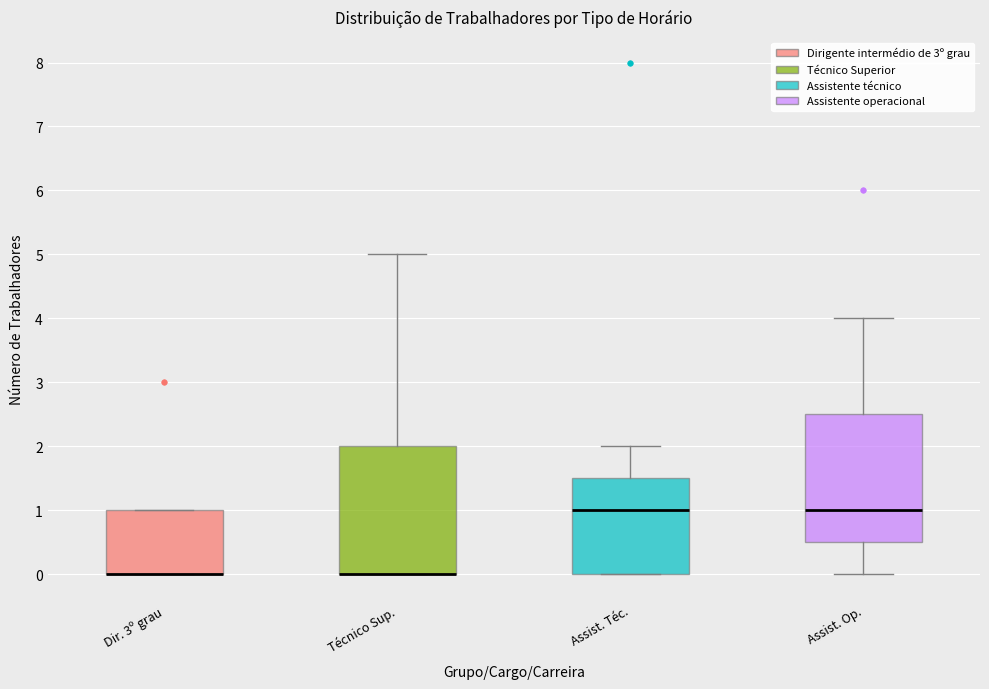

Reading left to right, transcribe this box plot: for each box, give where its median line is, the range the box spans, and where its two whiskers end, as read against the y-axis. The values are not printed on the chart, so give them approximately, as read against the axis.

Dir. 3º grau: median 0.0 (drawn on the box's lower edge), box 0.0 to 1.0, whiskers 0.0 to 1.0
Técnico Sup.: median 0.0 (drawn on the box's lower edge), box 0.0 to 2.0, whiskers 0.0 to 5.0
Assist. Téc.: median 1.0, box 0.0 to 1.5, whiskers 0.0 to 2.0
Assist. Op.: median 1.0, box 0.5 to 2.5, whiskers 0.0 to 4.0